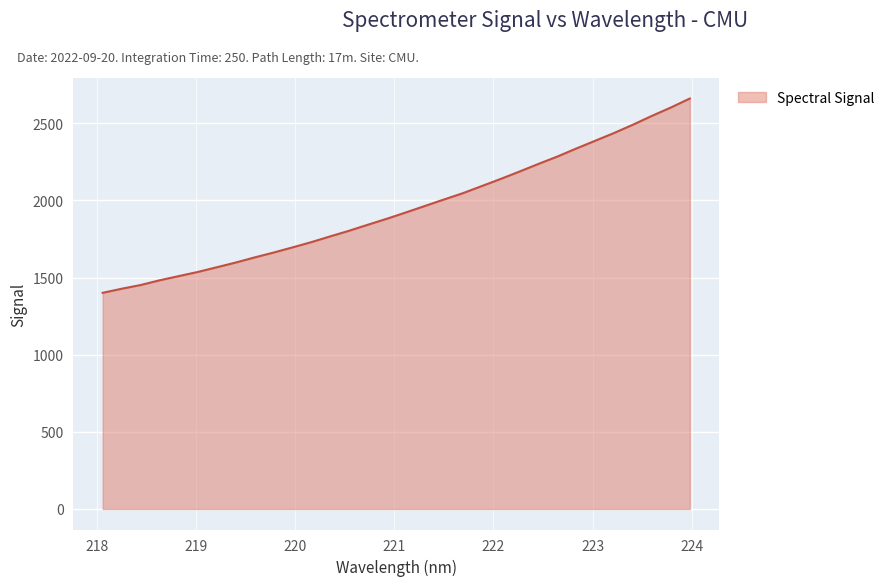

What is the smallest value displayed?

1401.2